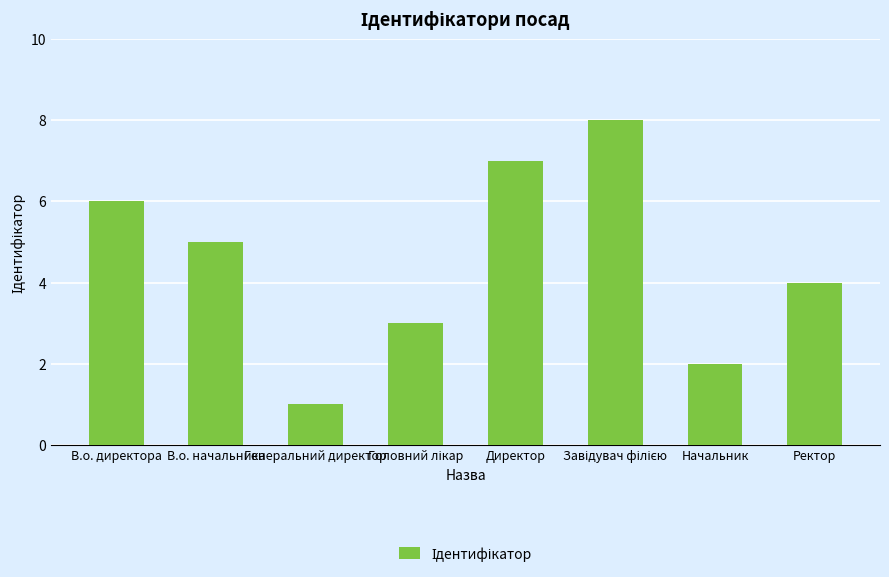

What is the maximum value shown in the chart?

8